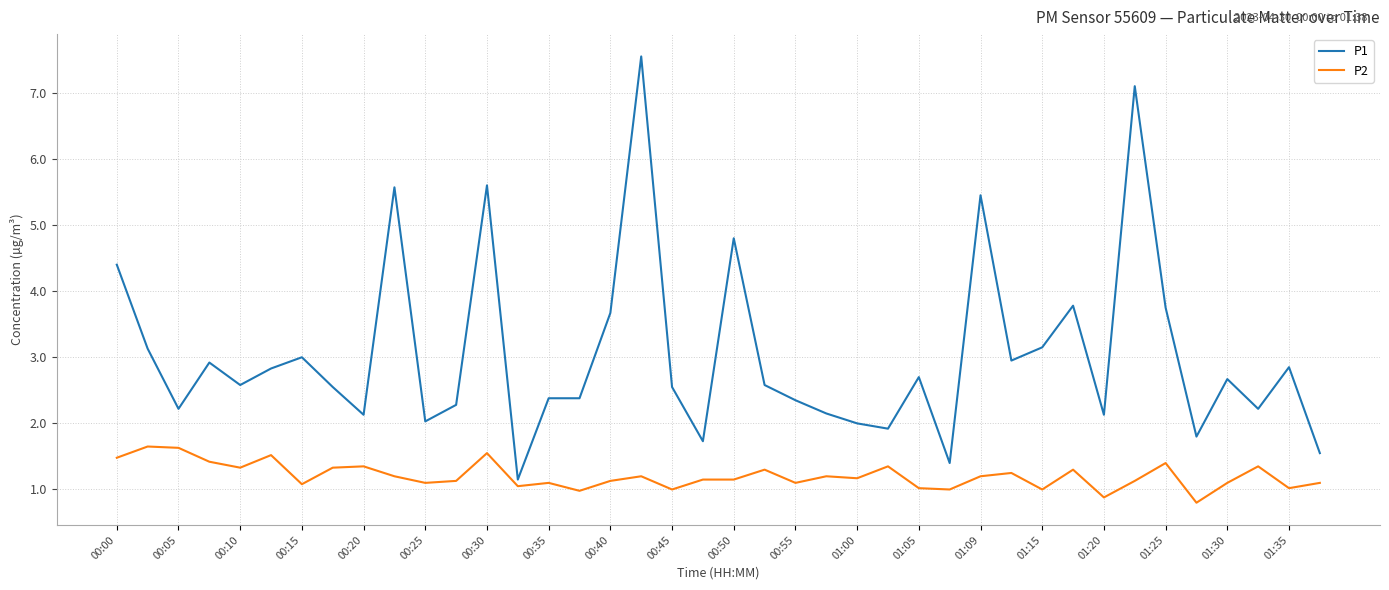

List the series in order of their overall mean, highest first.

P1, P2